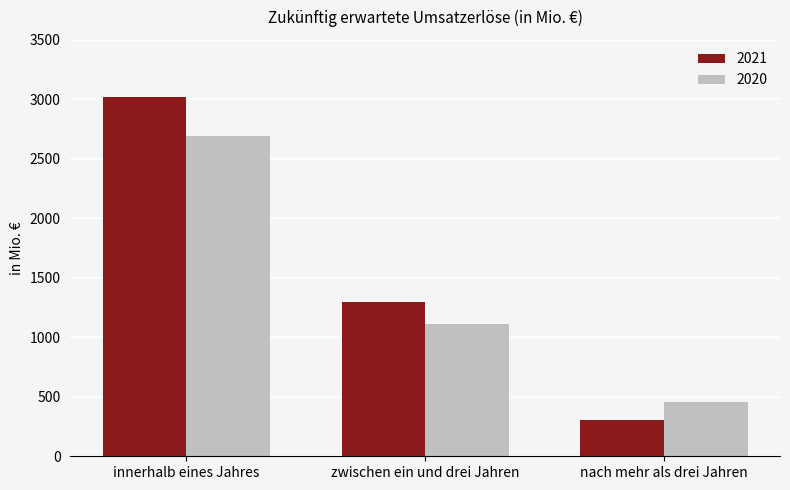

What is the sum of the 2020 values at zwischen ein und drei Jahren and innerhalb eines Jahres?

3805.1